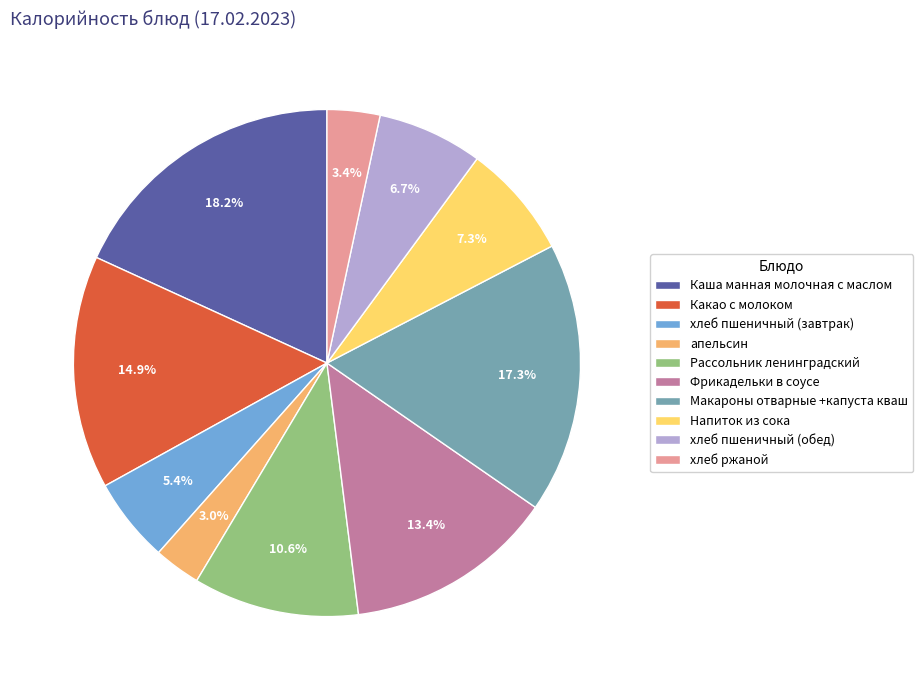

The Рассольник ленинградский slice represents 1% of the pie. True or false?

False